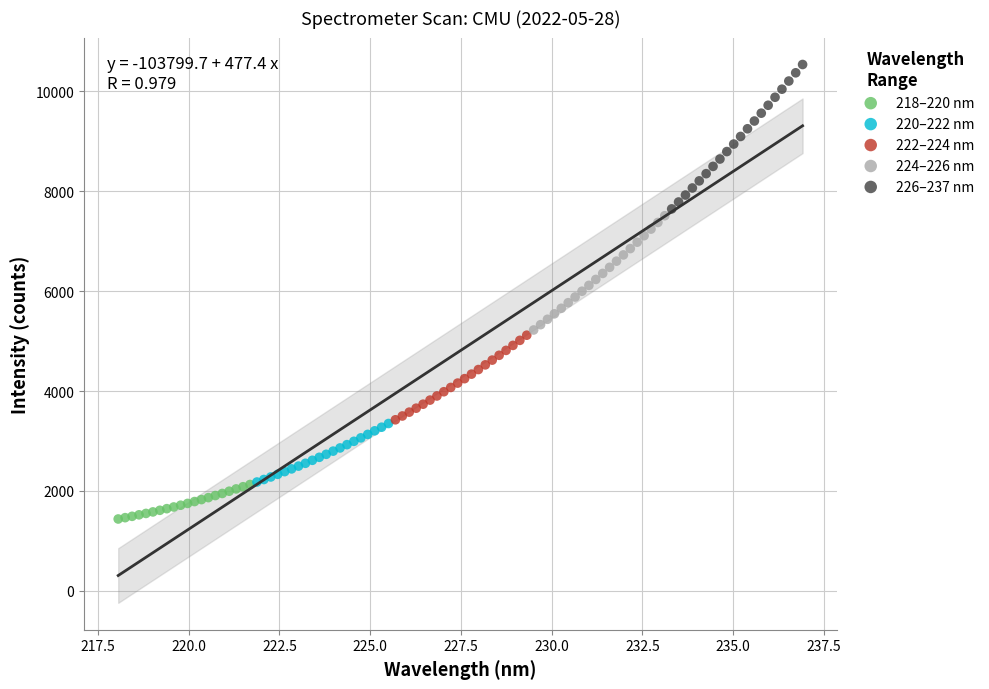

Which series contains the lowest Y value?

218–220 nm